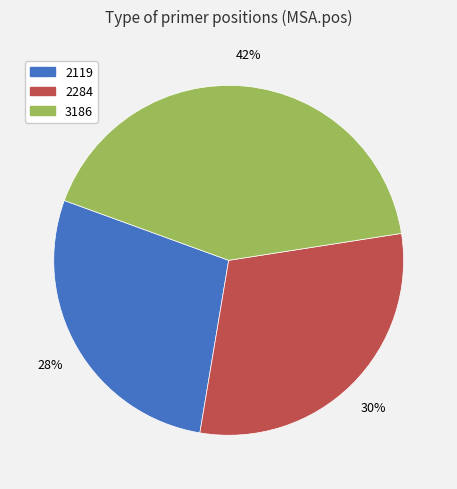

Combined, do 3186 and 2284 account for over 50%?

Yes